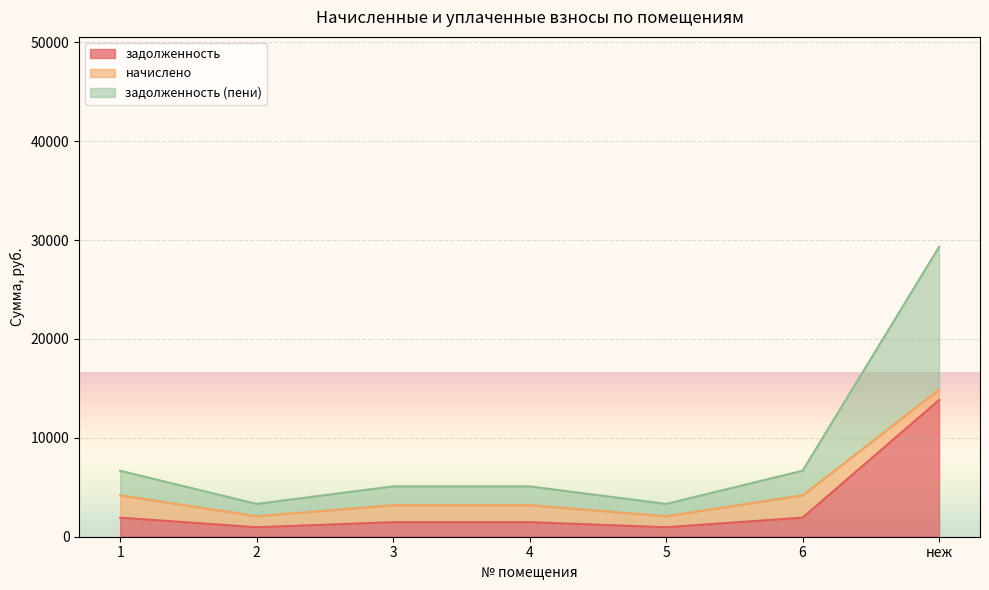

How many lines are shown in the chart?

3